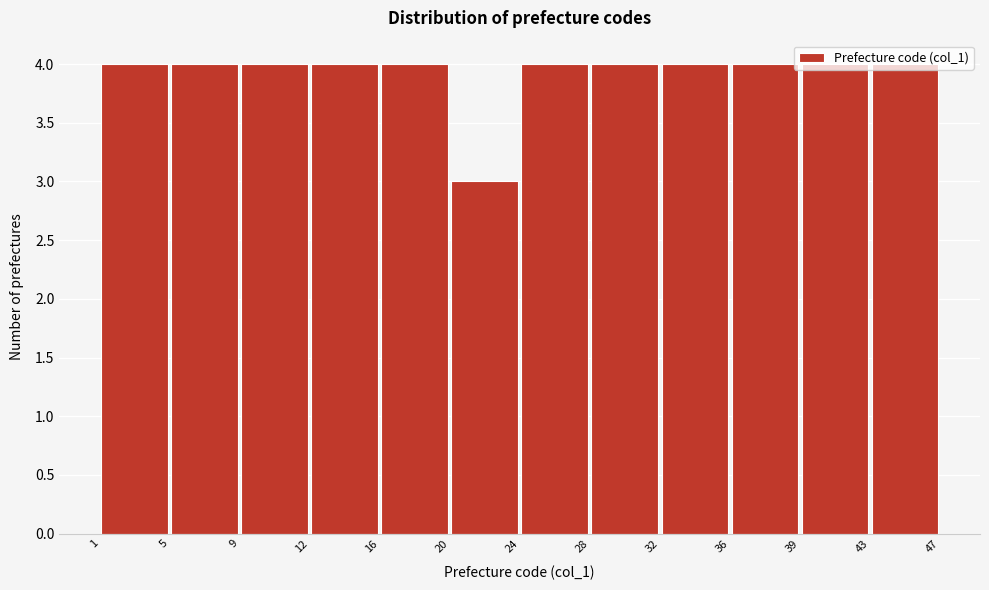

Reading left to right, transcribe this chart: for each bar, give the range it covers on the x-axis and its height. The values are not printed on the chart, so give them approximately, as read against the axis.

1 to 5: 4
5 to 9: 4
9 to 12: 4
12 to 16: 4
16 to 20: 4
20 to 24: 3
24 to 28: 4
28 to 32: 4
32 to 36: 4
36 to 39: 4
39 to 43: 4
43 to 47: 4